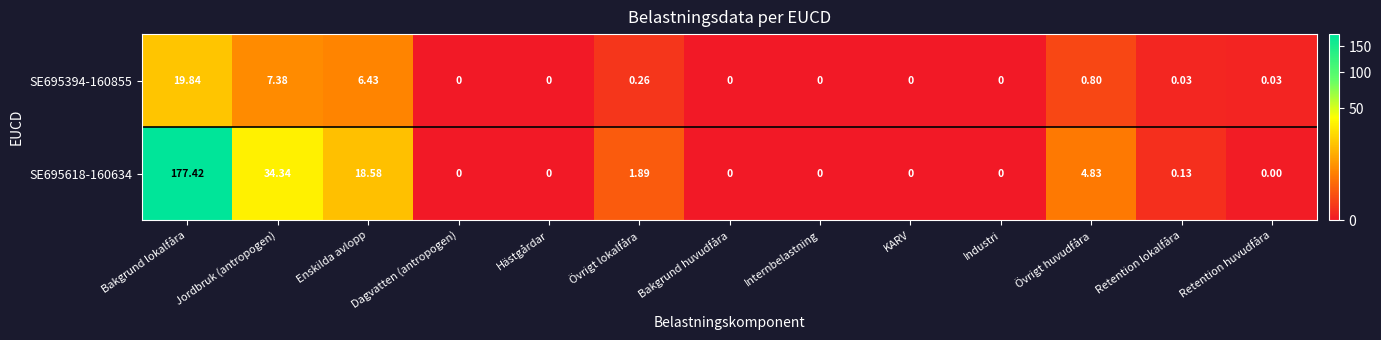

Which category has the highest value in the SE695618-160634 series?

Bakgrund lokalfåra